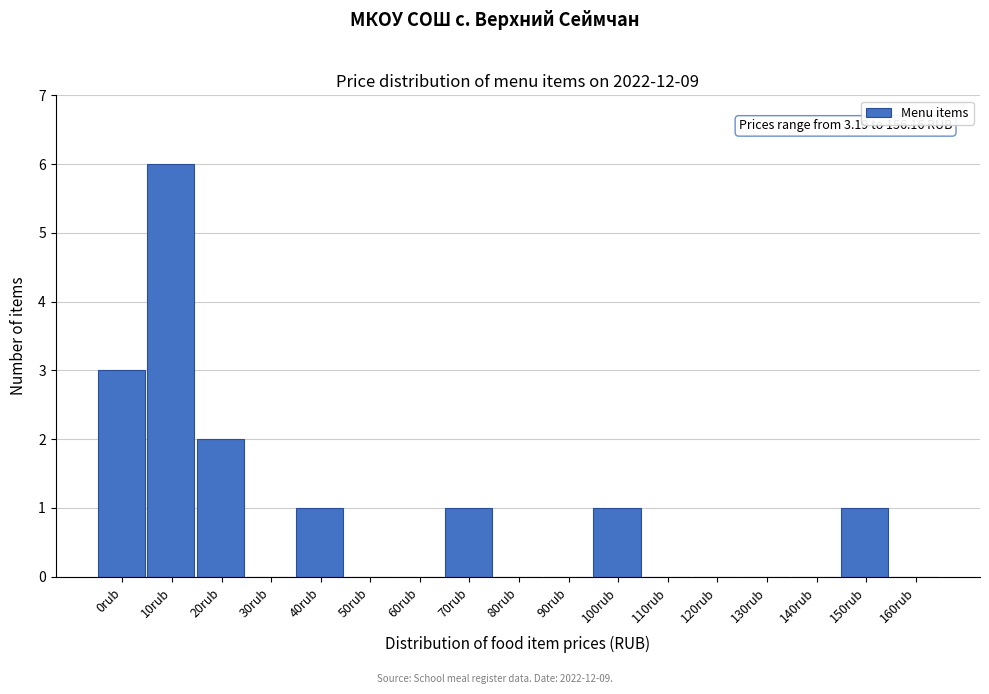

Reading left to right, transcribe all the data shown in this chart.

0rub=3	10rub=6	20rub=2	30rub=0	40rub=1	50rub=0	60rub=0	70rub=1	80rub=0	90rub=0	100rub=1	110rub=0	120rub=0	130rub=0	140rub=0	150rub=1	160rub=0